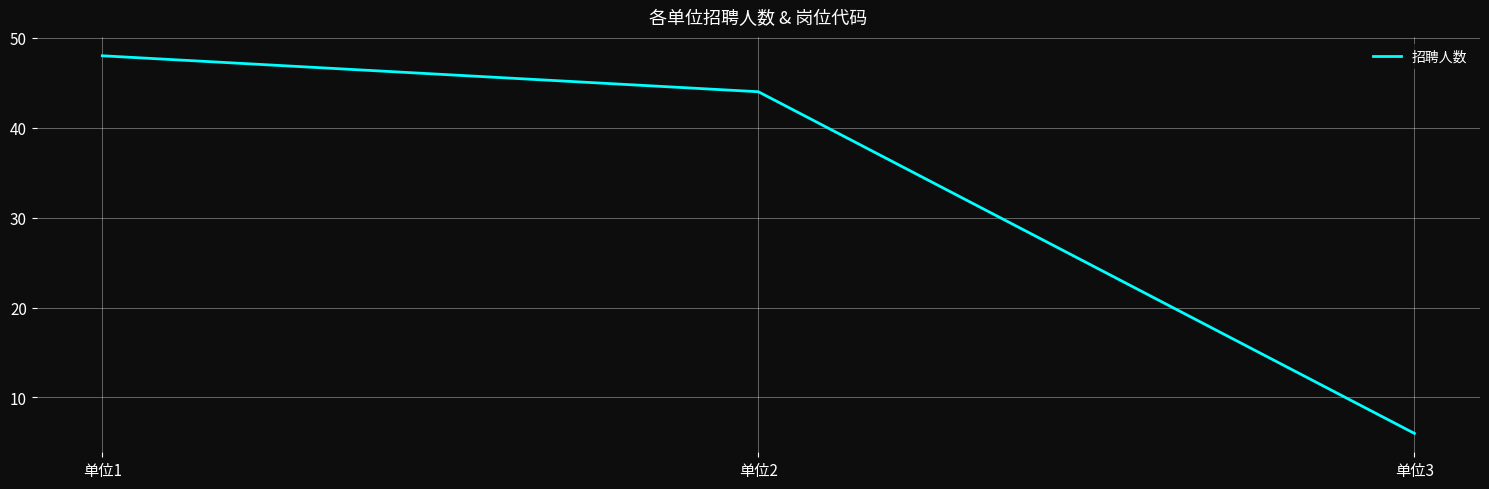

At which category does the chart reach its minimum across all series?

单位3